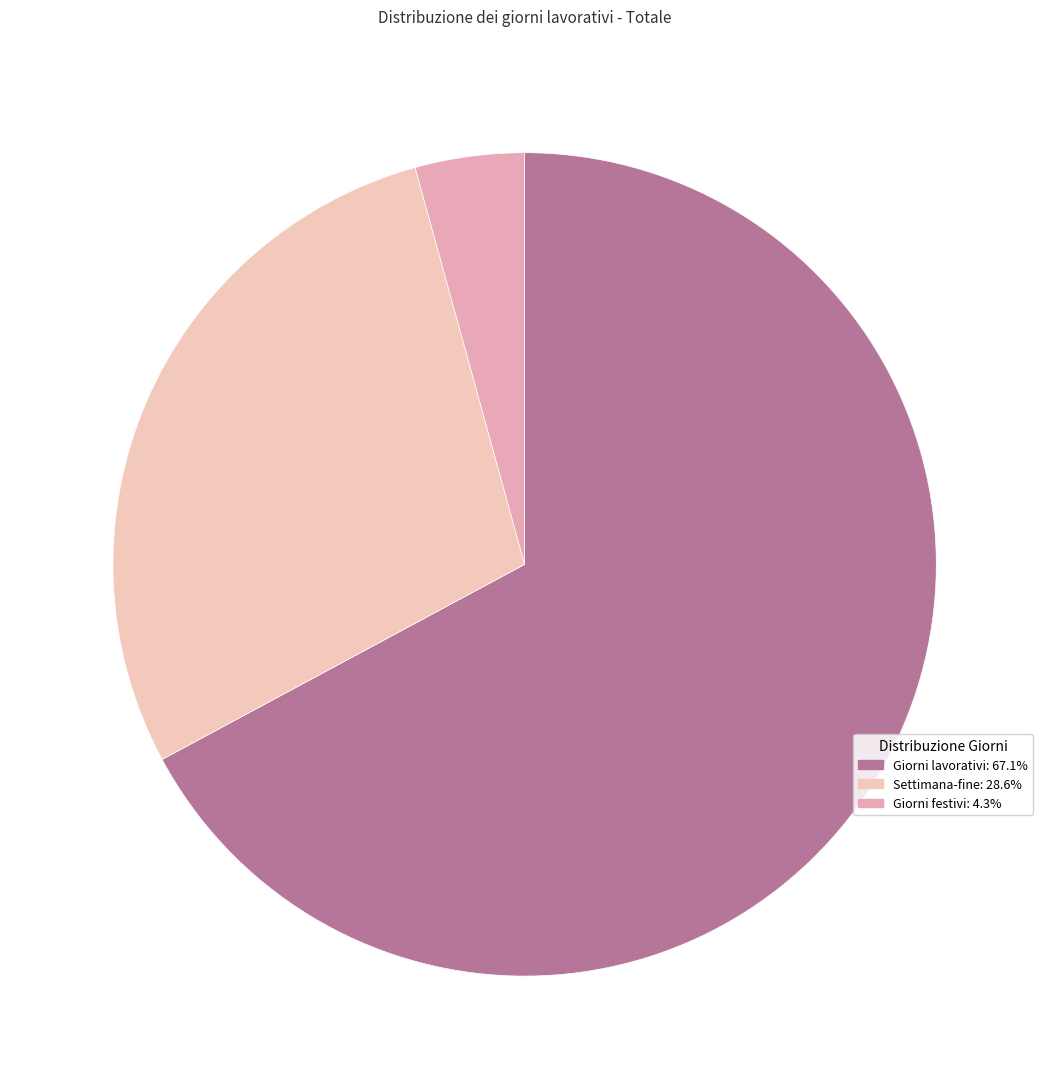

Count the number of slices in the pie.

3